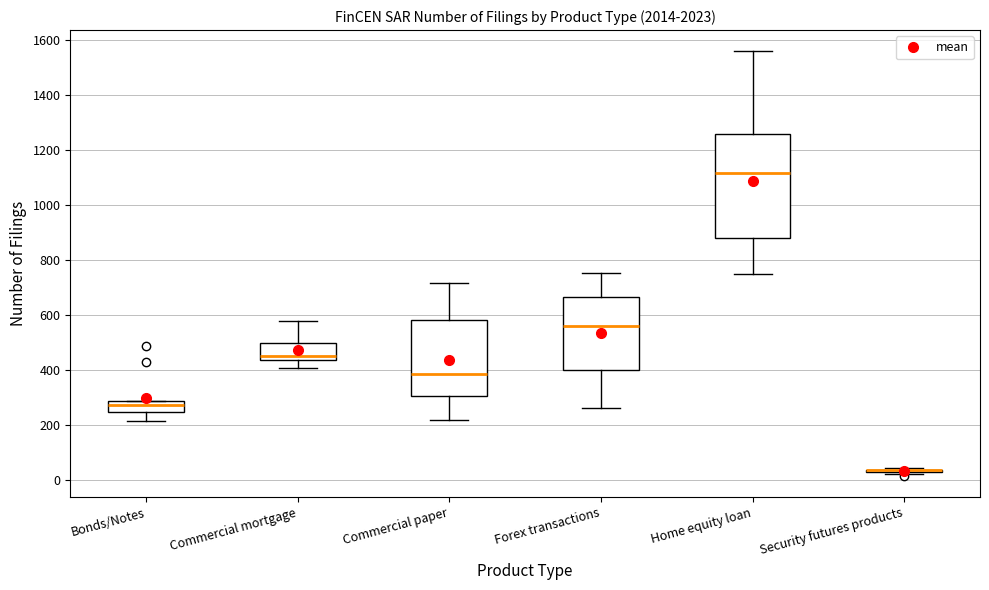

Which box is the tallest, from its lower edge to its upper edge?

Home equity loan